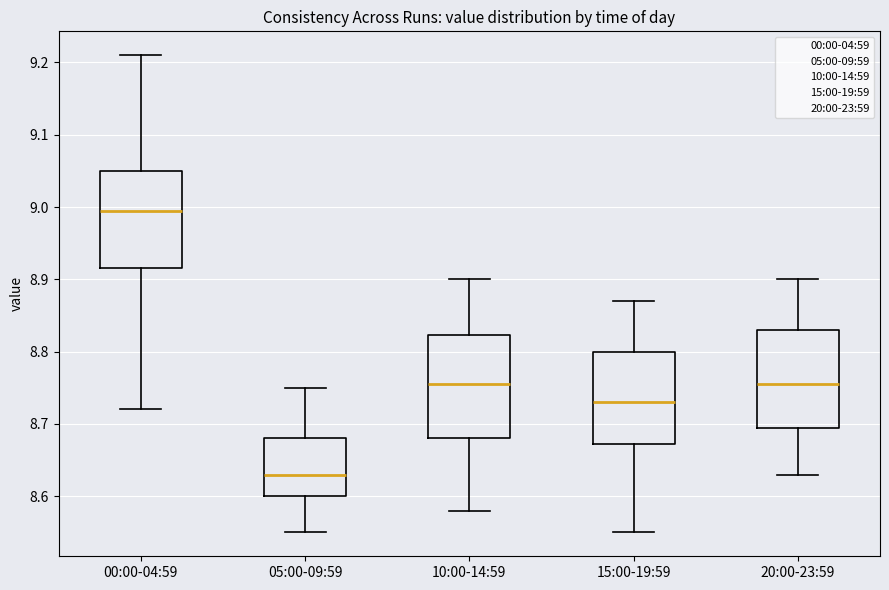

Reading left to right, read every box against the y-axis: the position of its median line, the range the box covers, and the ends of its whiskers. The values are not printed on the chart, so give them approximately, as read against the axis.

00:00-04:59: median 9.00, box 8.92 to 9.05, whiskers 8.72 to 9.21
05:00-09:59: median 8.63, box 8.60 to 8.68, whiskers 8.55 to 8.75
10:00-14:59: median 8.76, box 8.68 to 8.82, whiskers 8.58 to 8.90
15:00-19:59: median 8.73, box 8.67 to 8.80, whiskers 8.55 to 8.87
20:00-23:59: median 8.76, box 8.70 to 8.83, whiskers 8.63 to 8.90